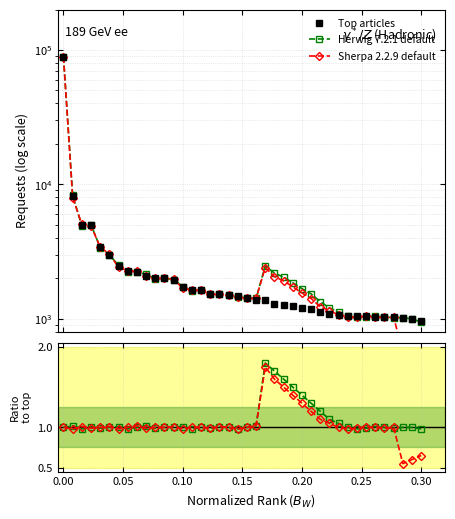

True or false: Top articles has more than 2 points higher than both neighbors.

False